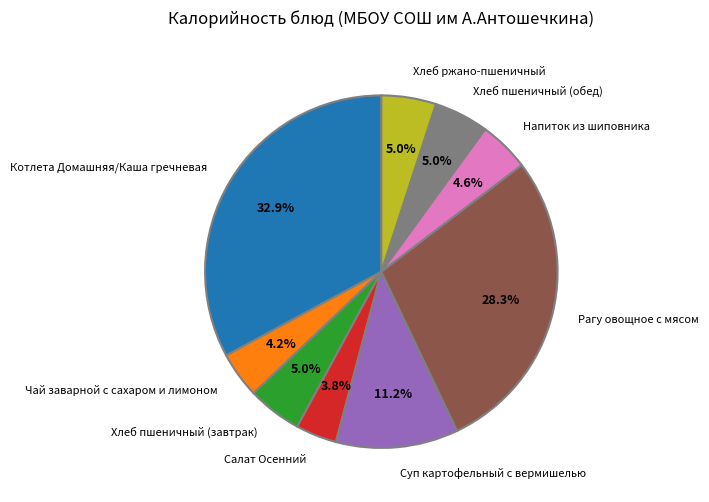

What portion of the pie excludes Суп картофельный с вермишелью?

88.8%